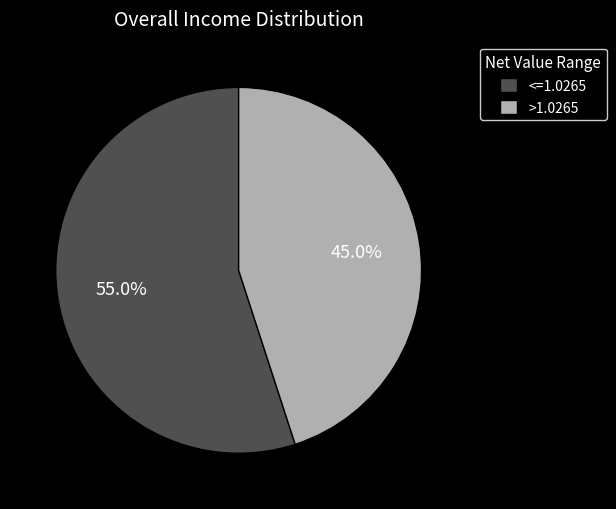

Which slice is the largest?

<=1.0265